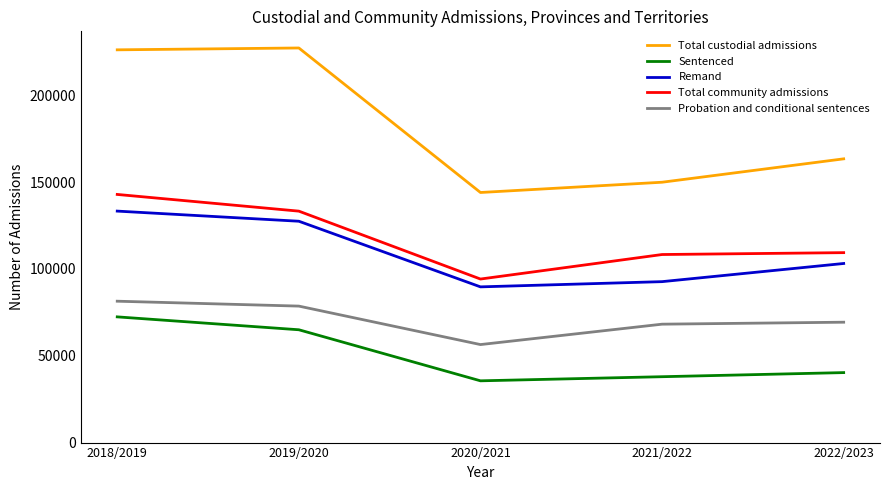

What is the difference between the highest and lowest values at 2020/2021?

108441